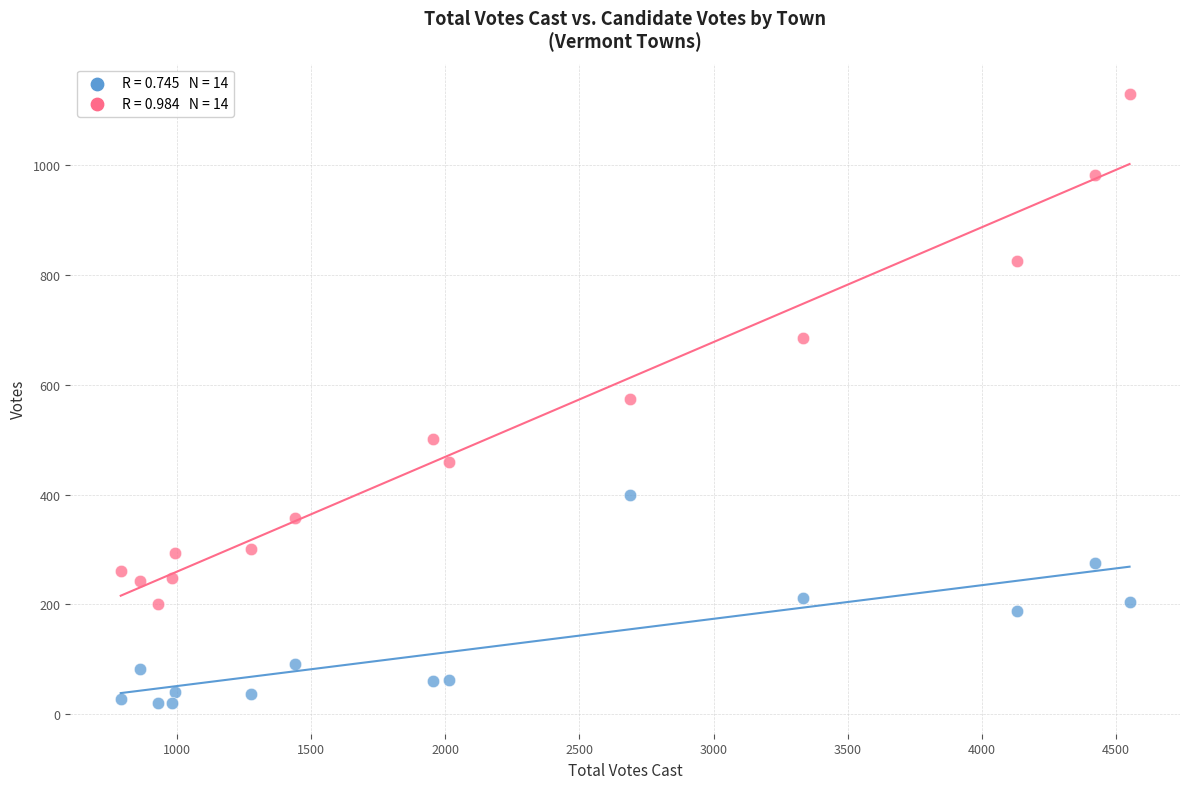

Count the number of points in this scatter plot.

28